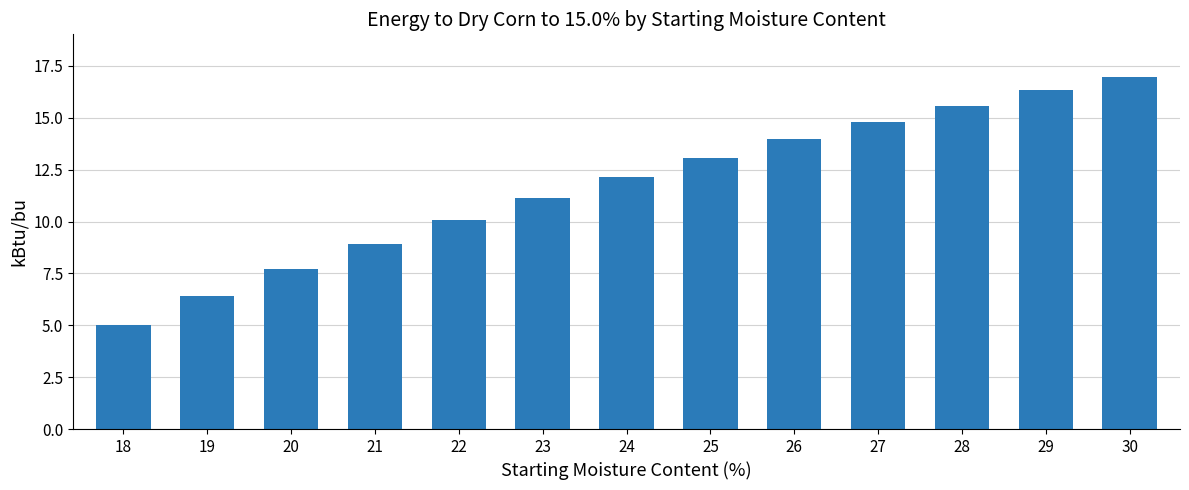

Is it true that the value at 22 is 10.1?

True